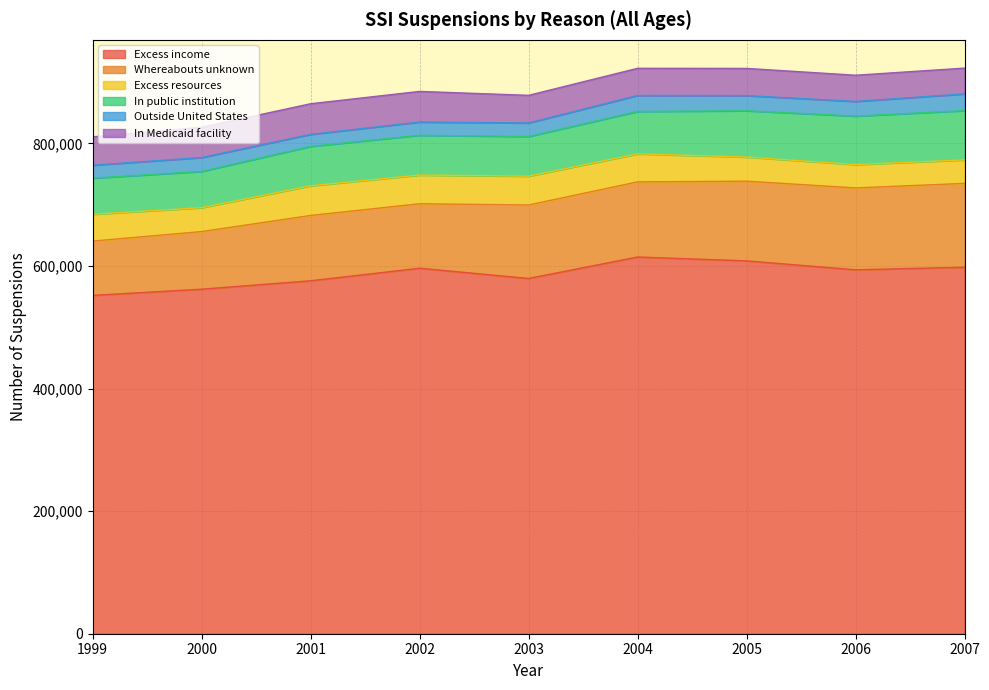

What is the total value across all series at 2005?

922430